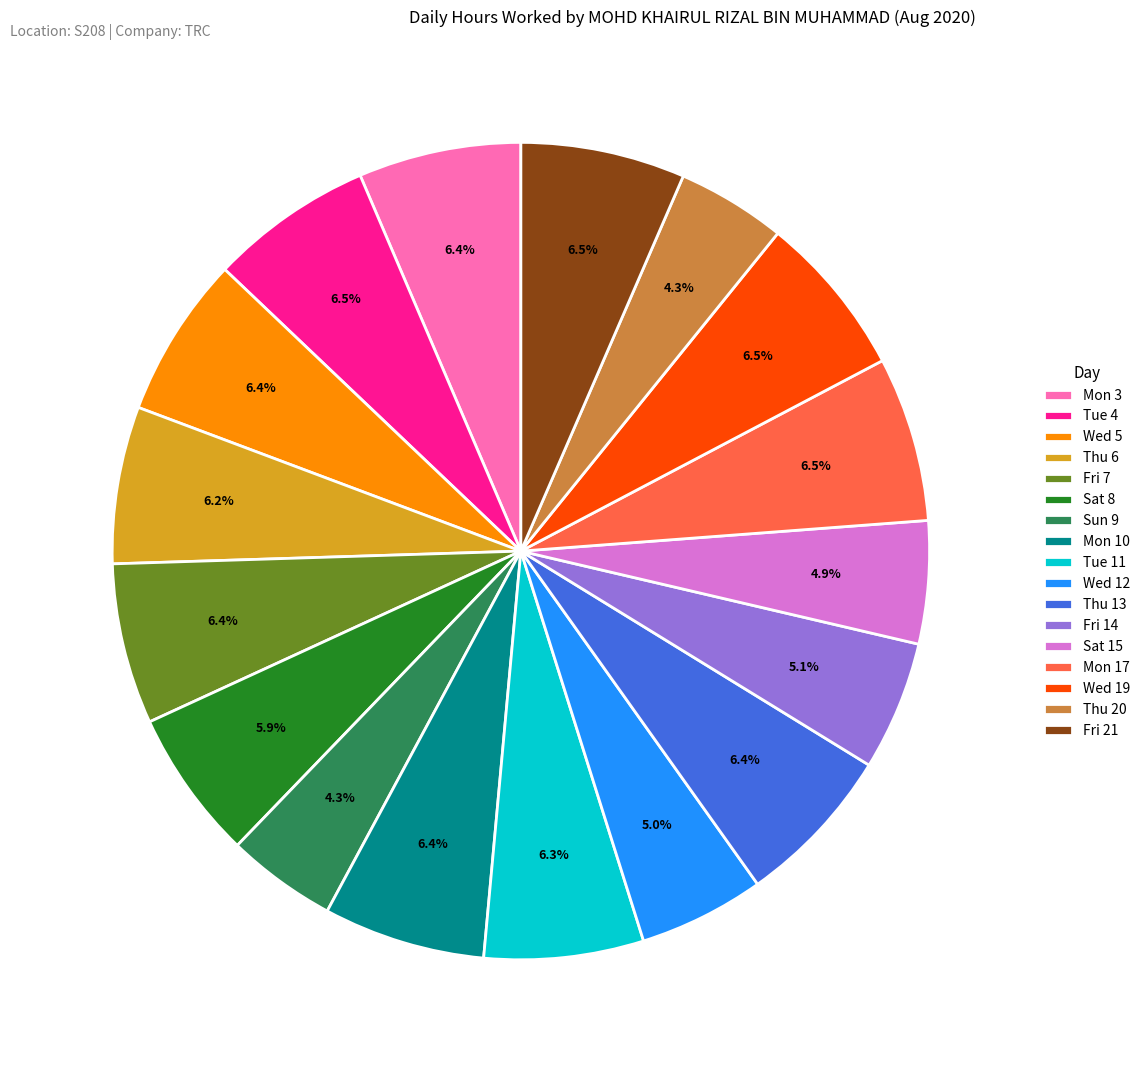

What is the ratio of the value at Mon 17 to the value at Sat 15?

1.3